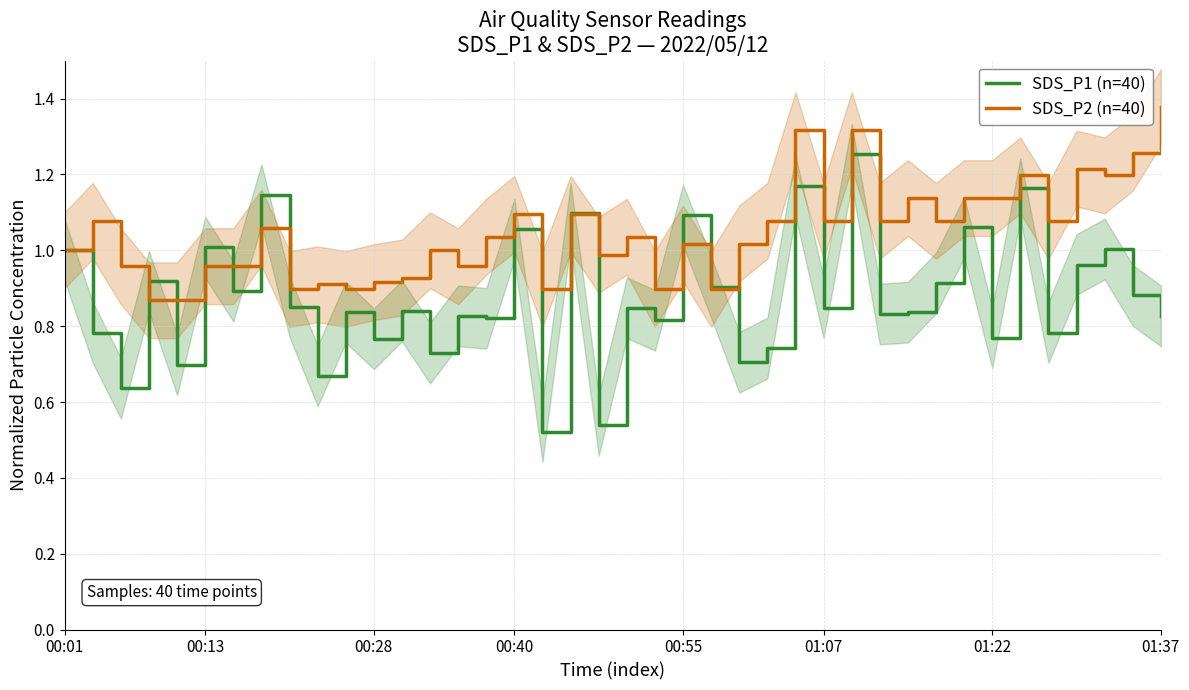

Is it true that SDS_P1 (n=40) equals 1.0 at 00:01?

True